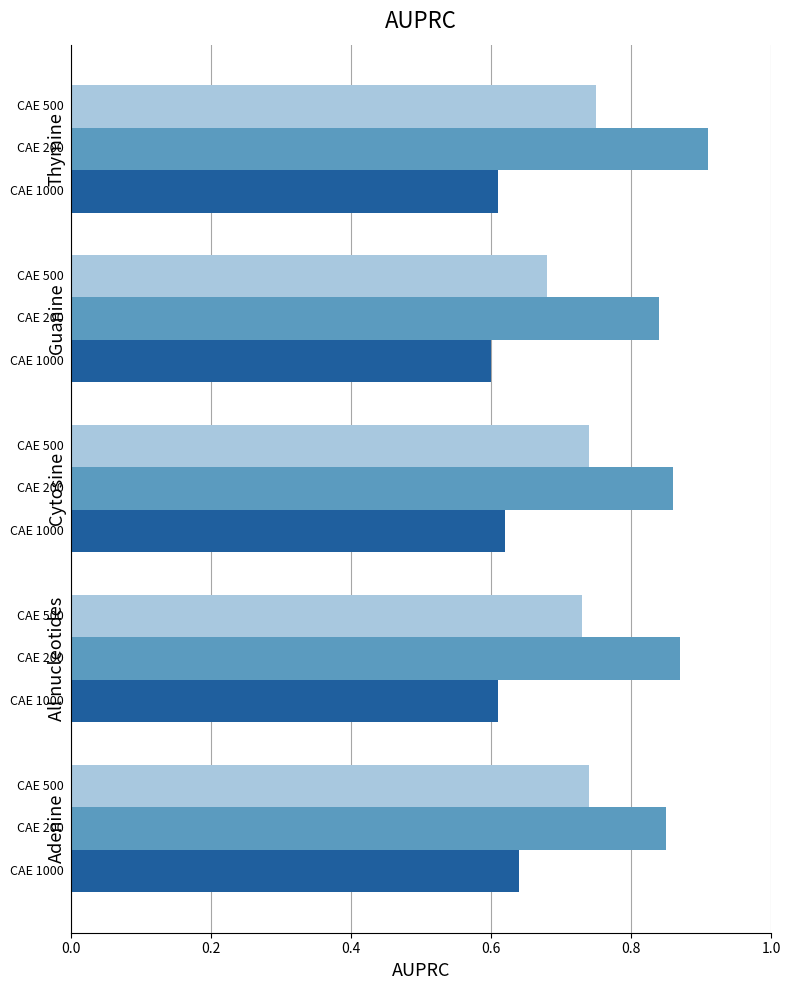

What is the spread (max minus min) of values at All nucleotides?

0.3